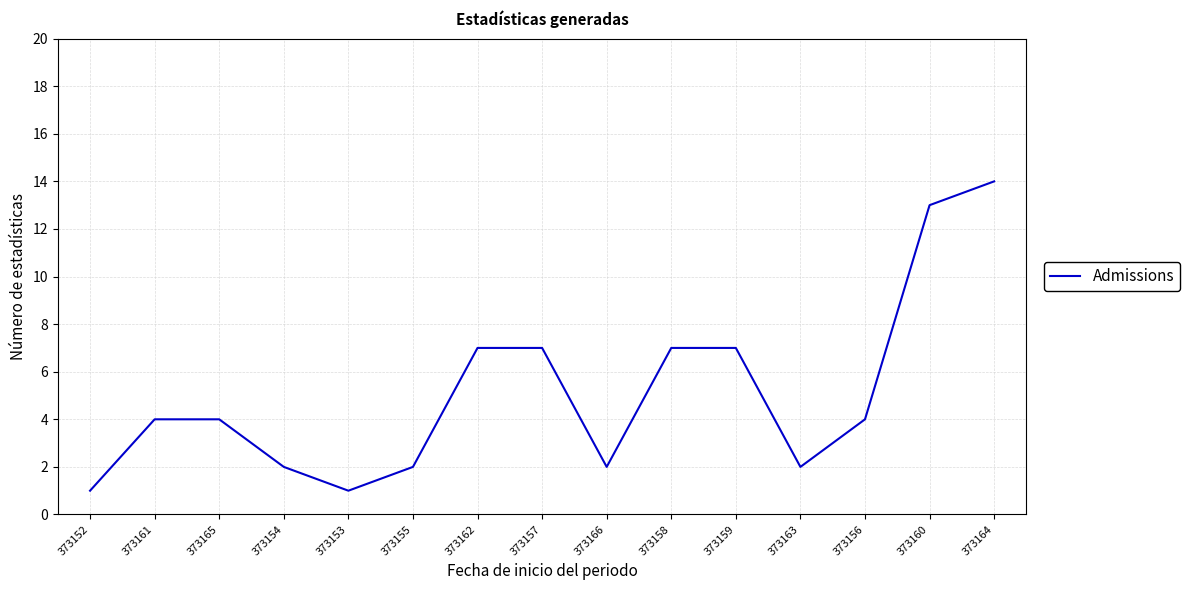

What position from the right is 373159?

5